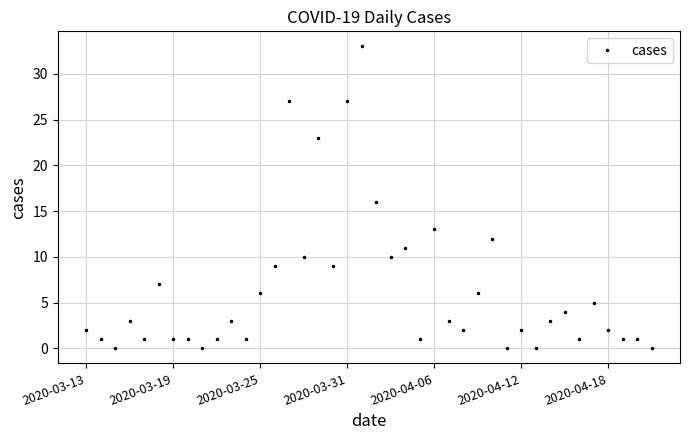

What is the maximum value shown in the chart?

33